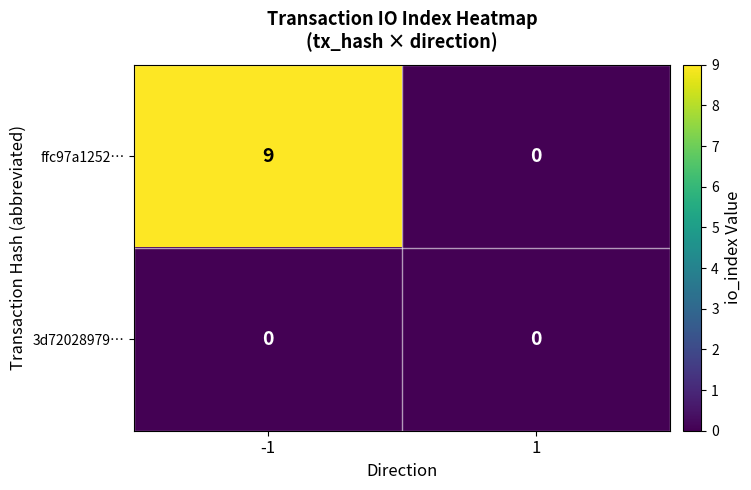

True or false: ffc97a1252… has a value of 5 at 1.

False